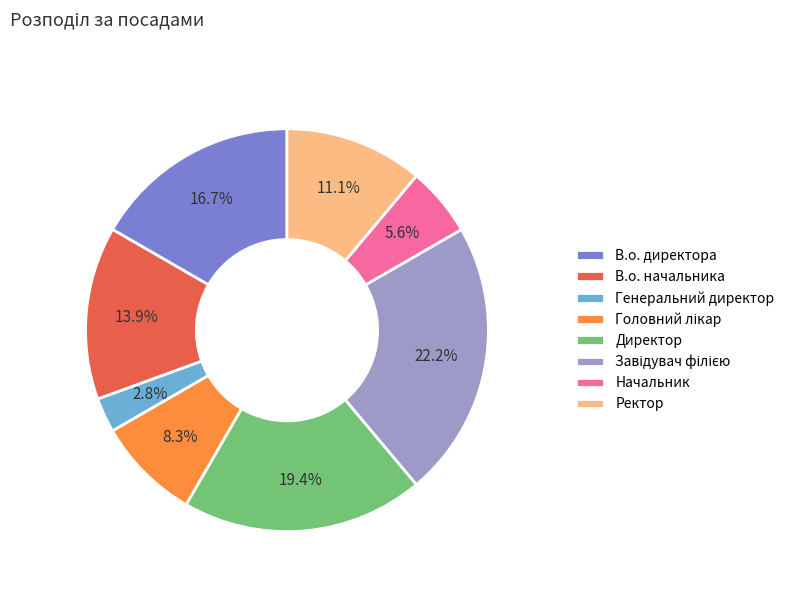

Is В.о. начальника the majority of the pie?

No